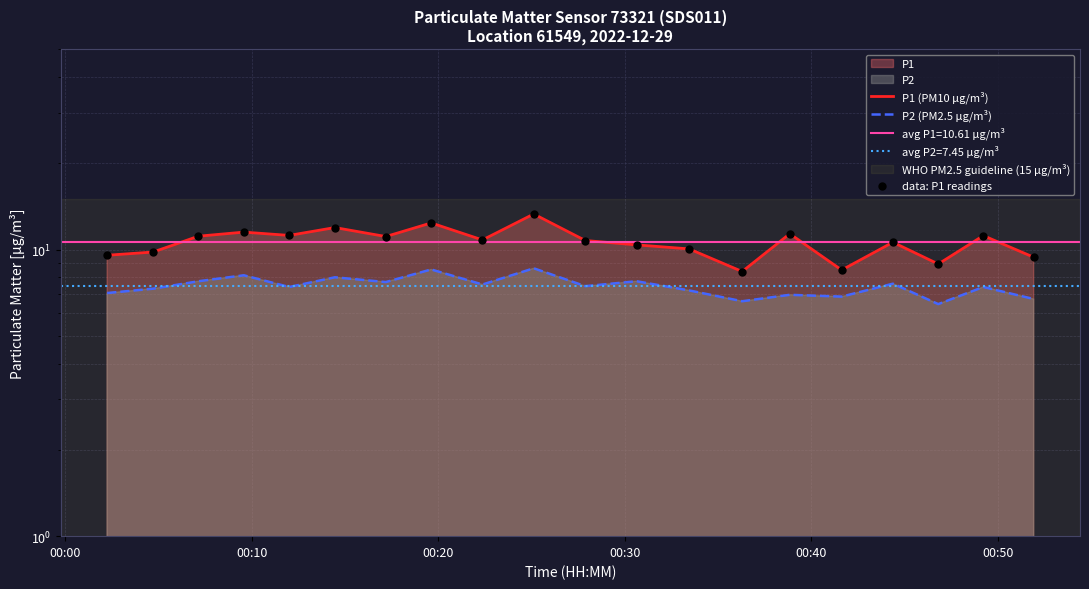

Which series reaches the maximum Y coordinate?

P1 (PM10 µg/m³)